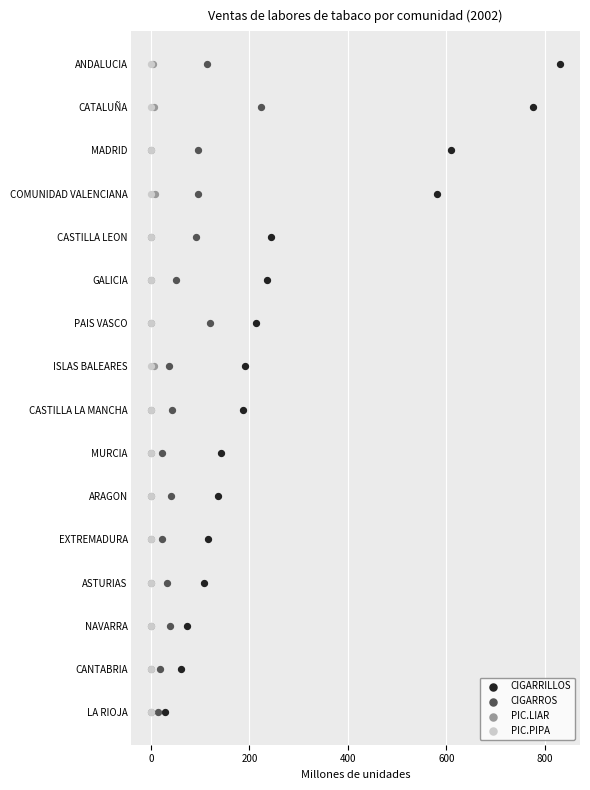

Which series reaches the maximum Y coordinate?

CIGARRILLOS